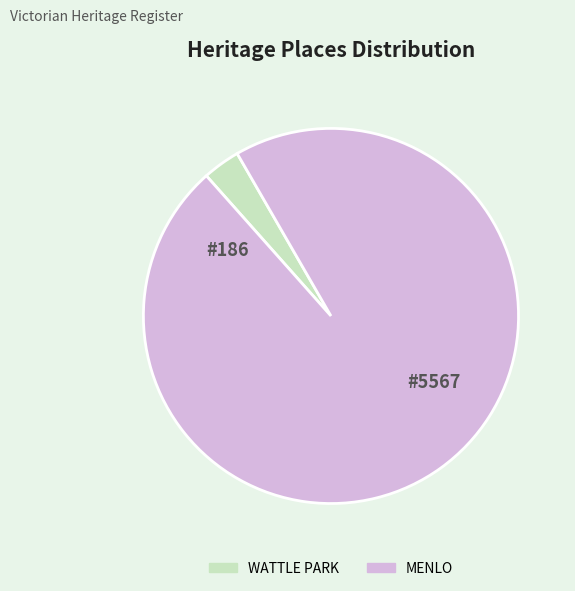

Do MENLO and WATTLE PARK together represent more than half of the pie?

Yes